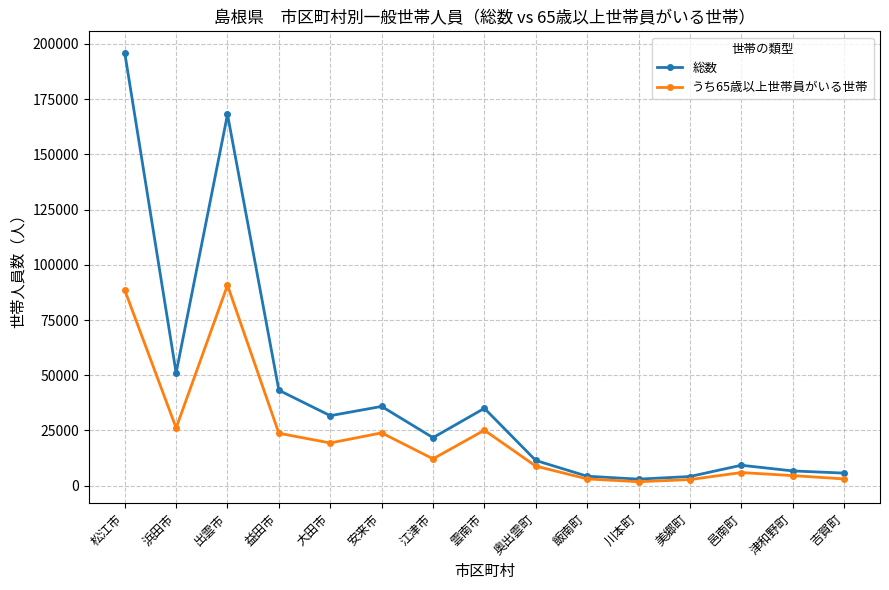

How many series are shown in this chart?

2